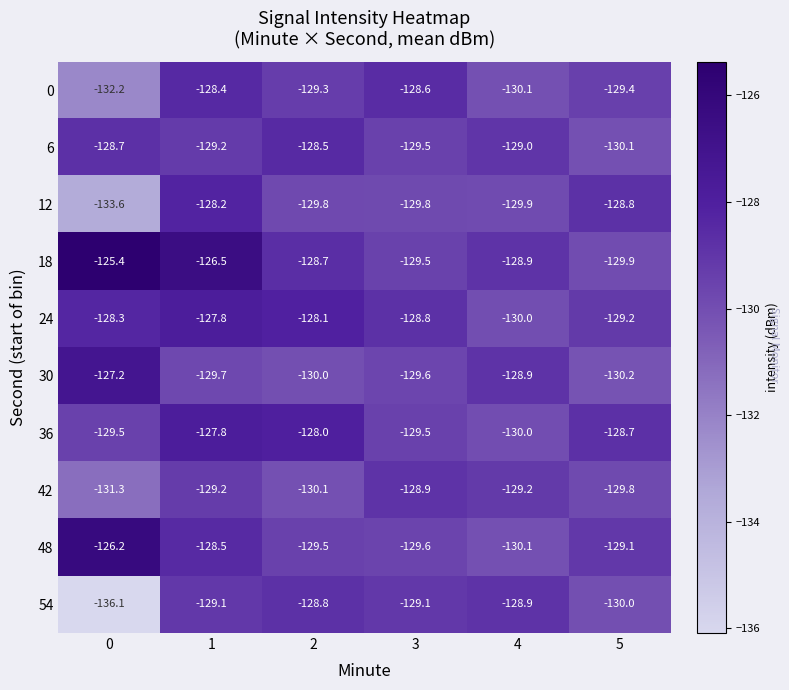

How many distinct data groups are displayed?

10